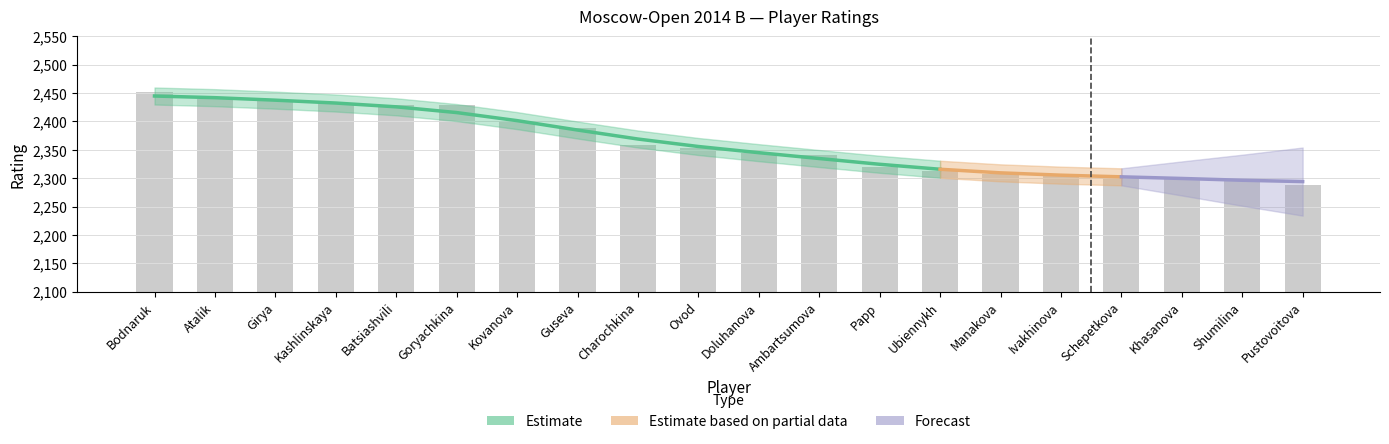

Is it true that the value at Schepetkova is 4061?

False